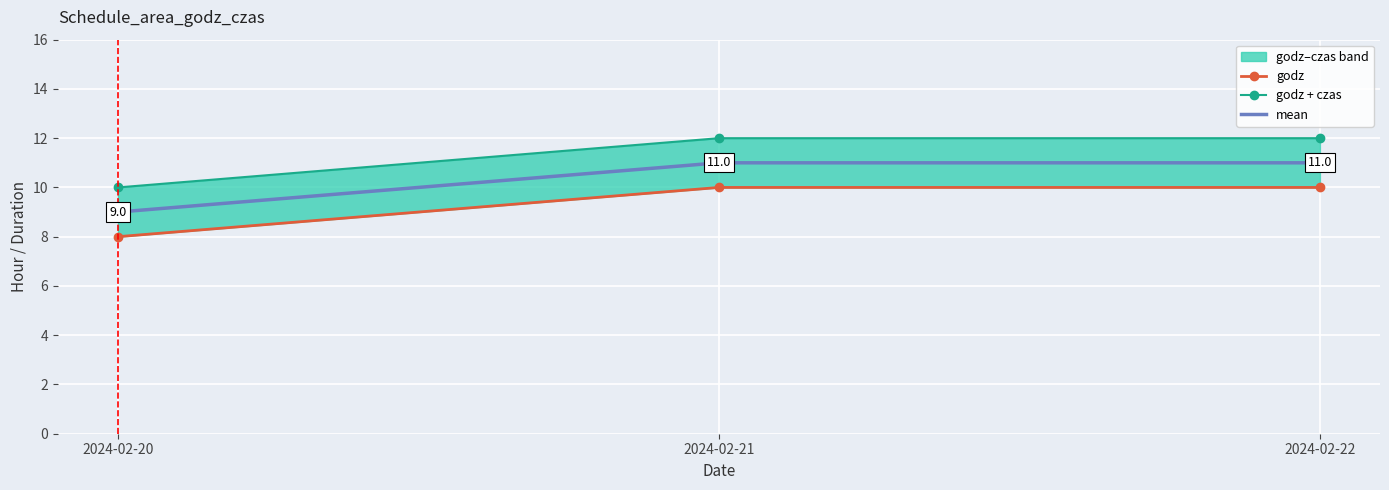

What is the highest value of the godz + czas series?

12